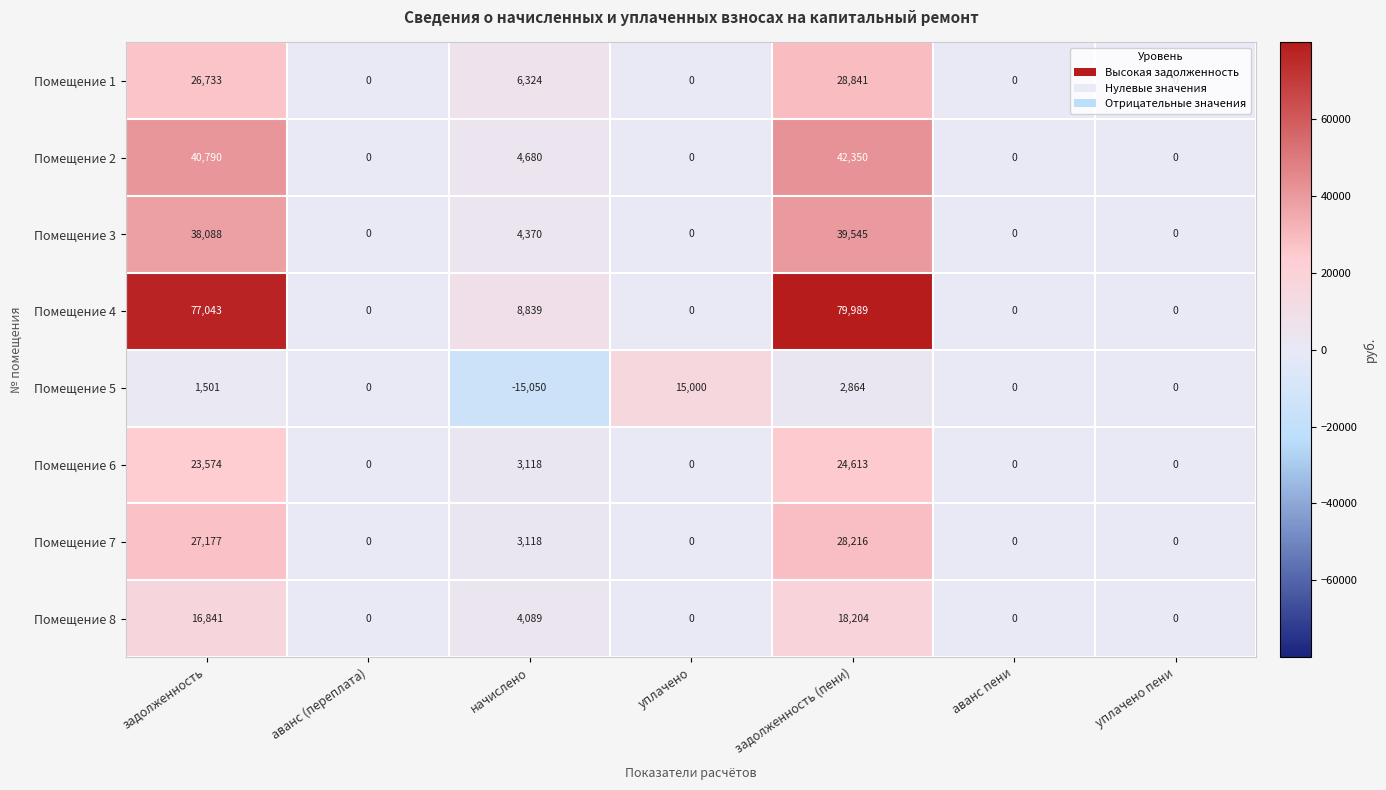

Which series changed the most between задолженность and аванс (переплата)?

Помещение 4